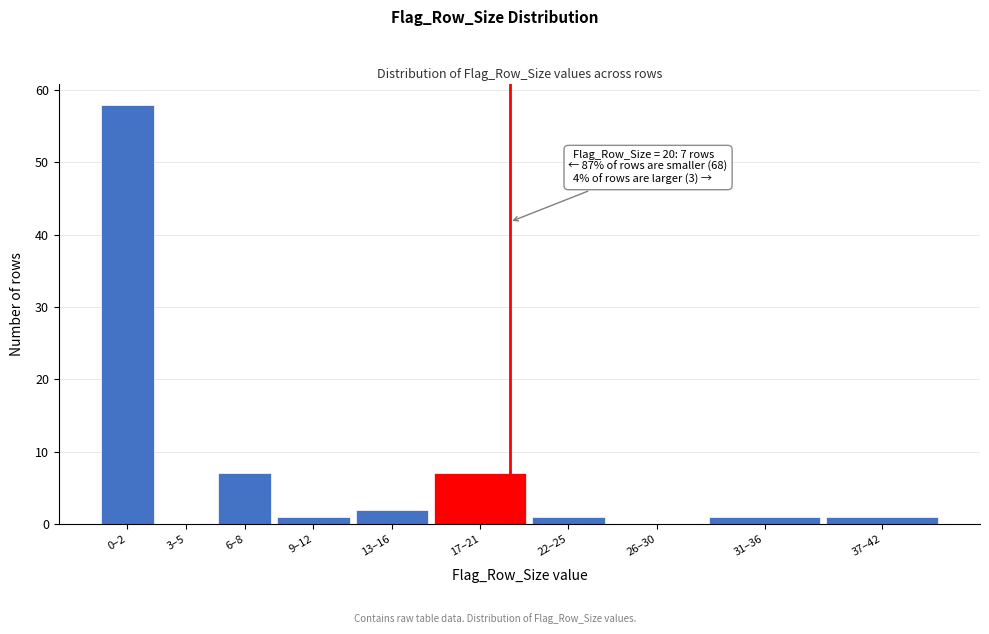

Reading right to left, list all the values displayed in this chart.

37–42=1	31–36=1	26–30=0	22–25=1	17–21=7	13–16=2	9–12=1	6–8=7	3–5=0	0–2=58